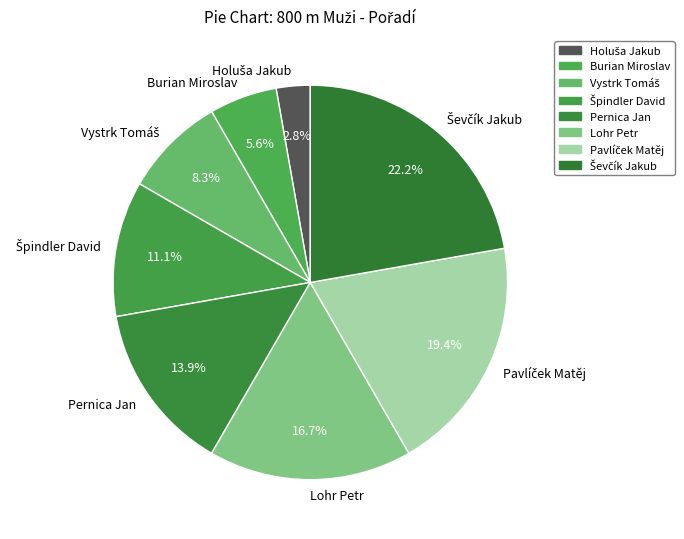

Does any single category account for the majority?

No